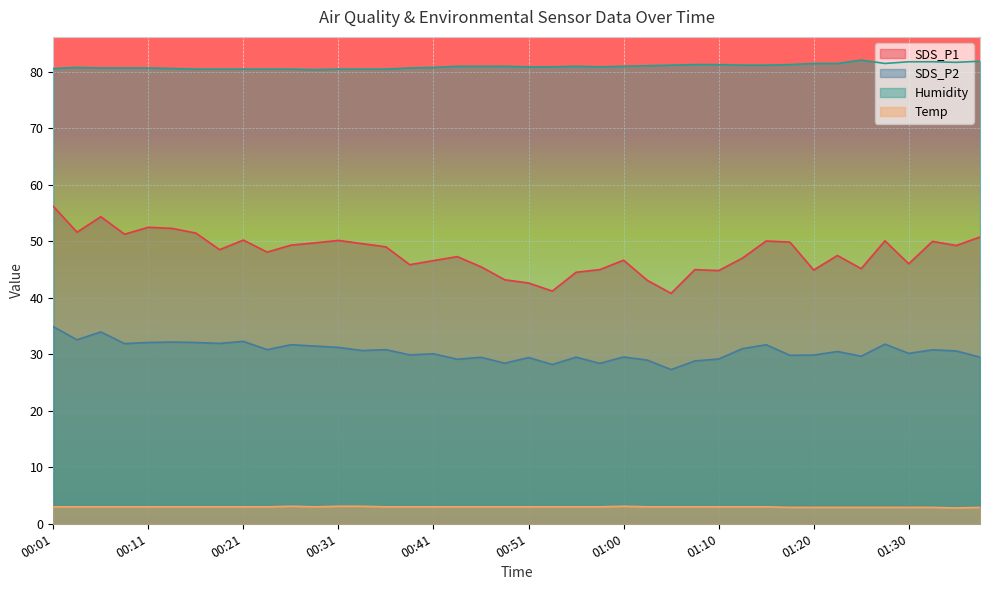

What is the minimum value shown in the chart?

2.8